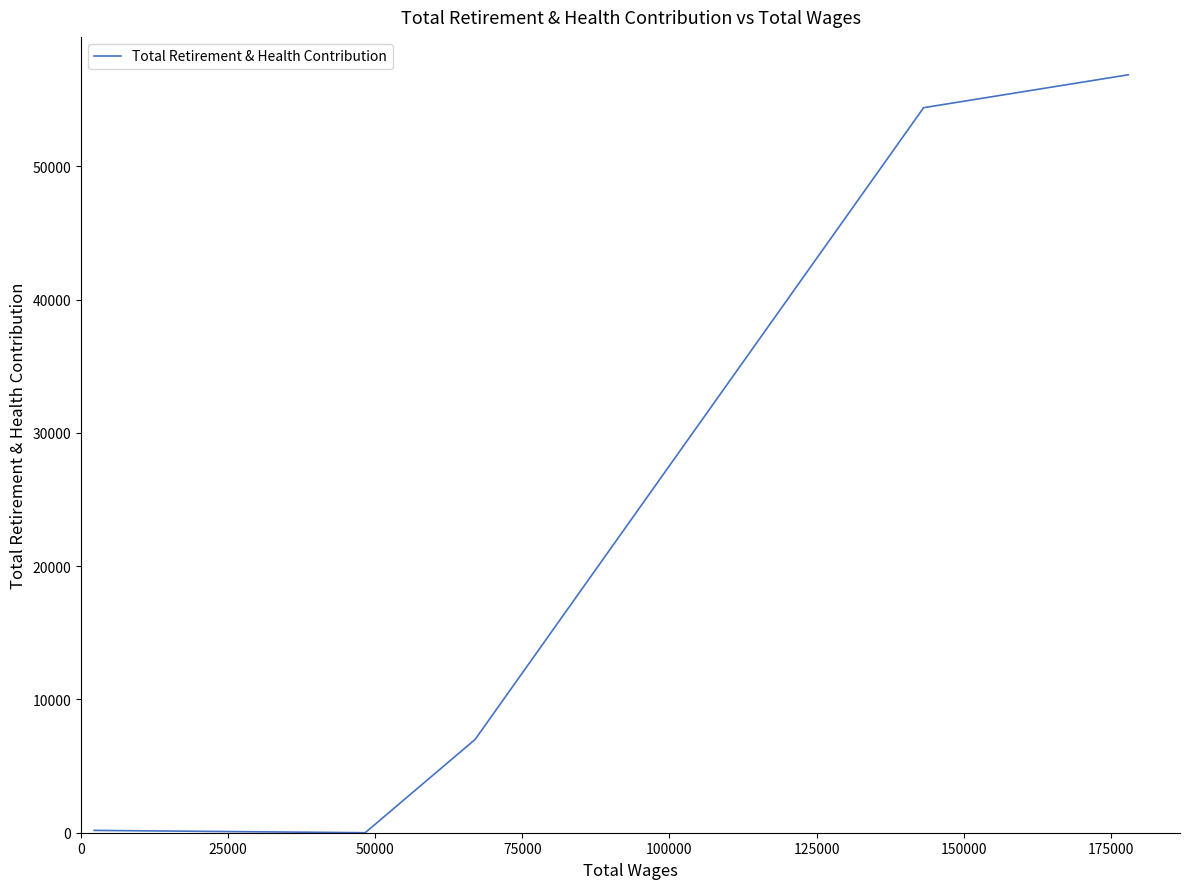

What is the maximum value shown in the chart?

56878